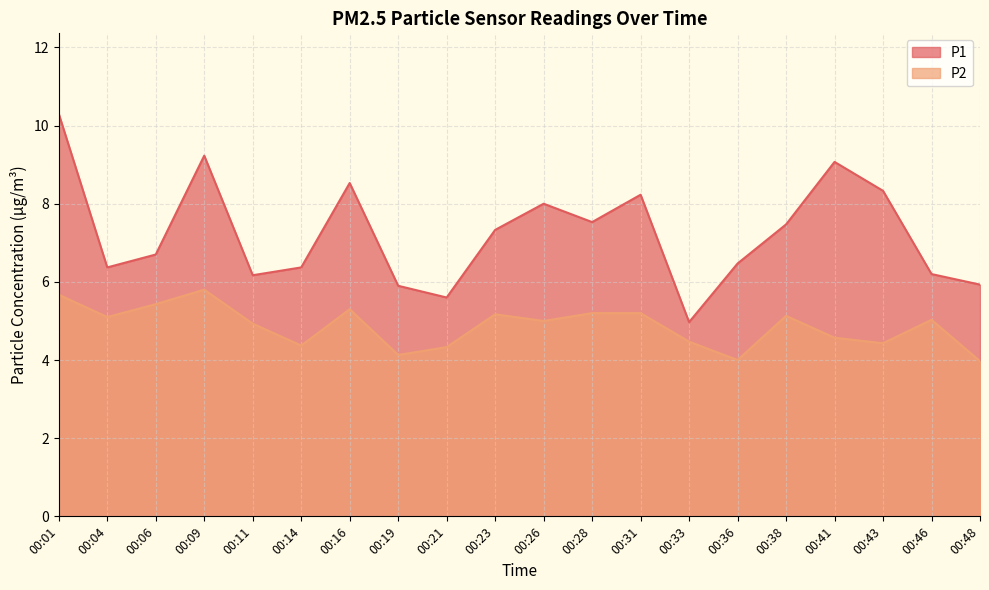

What is the difference between the highest and lowest values at 00:11?

1.2